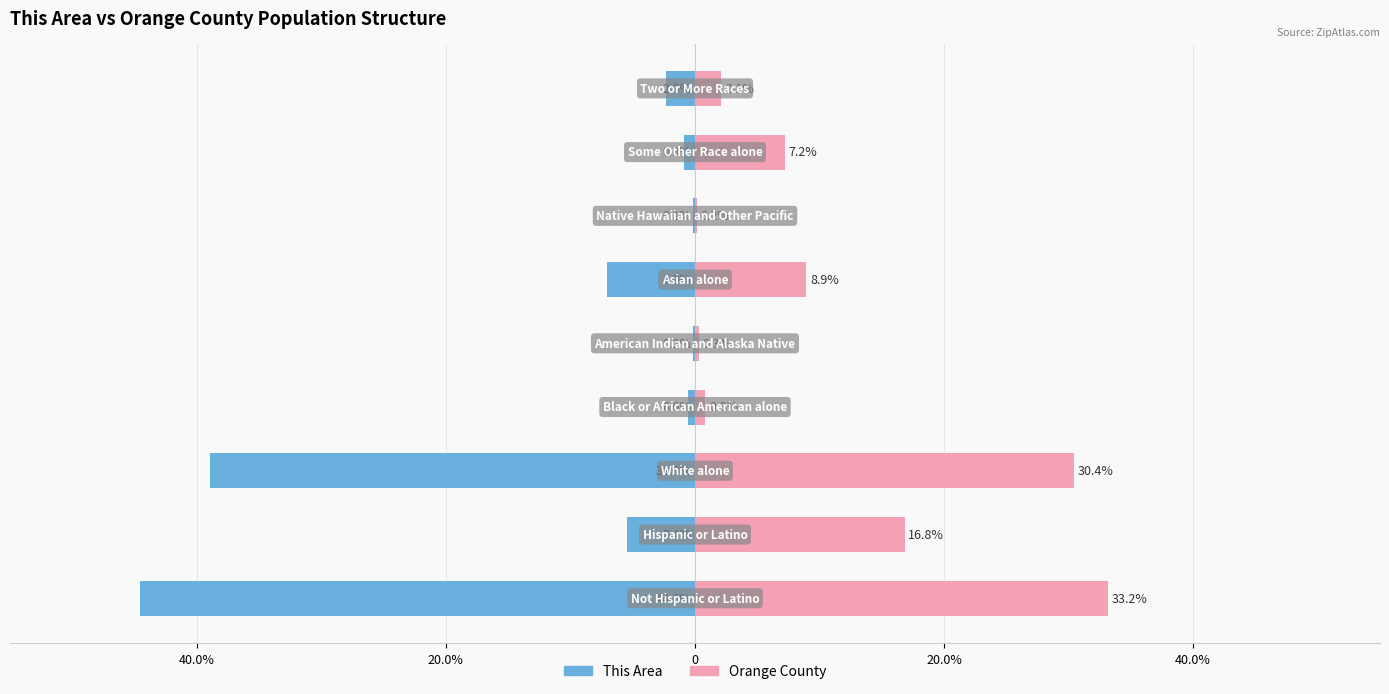

What is the difference between the maximum and minimum values in the This Area series?

44.4